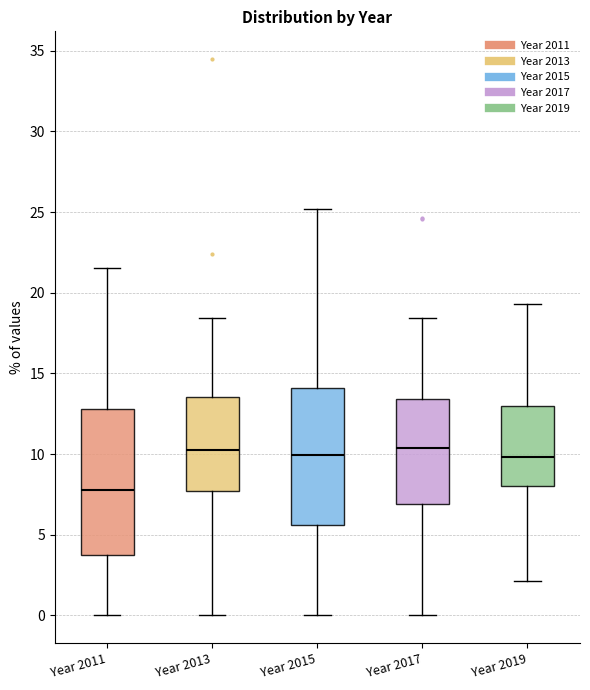

Reading left to right, read every box against the y-axis: the position of its median line, the range the box covers, and the ends of its whiskers. The values are not printed on the chart, so give them approximately, as read against the axis.

Year 2011: median 8.0, box 3.5 to 13.0, whiskers 0.0 to 21.5
Year 2013: median 10.5, box 7.5 to 13.5, whiskers 0.0 to 18.5
Year 2015: median 10.0, box 5.5 to 14.0, whiskers 0.0 to 25.0
Year 2017: median 10.5, box 7.0 to 13.5, whiskers 0.0 to 18.5
Year 2019: median 10.0, box 8.0 to 13.0, whiskers 2.0 to 19.5